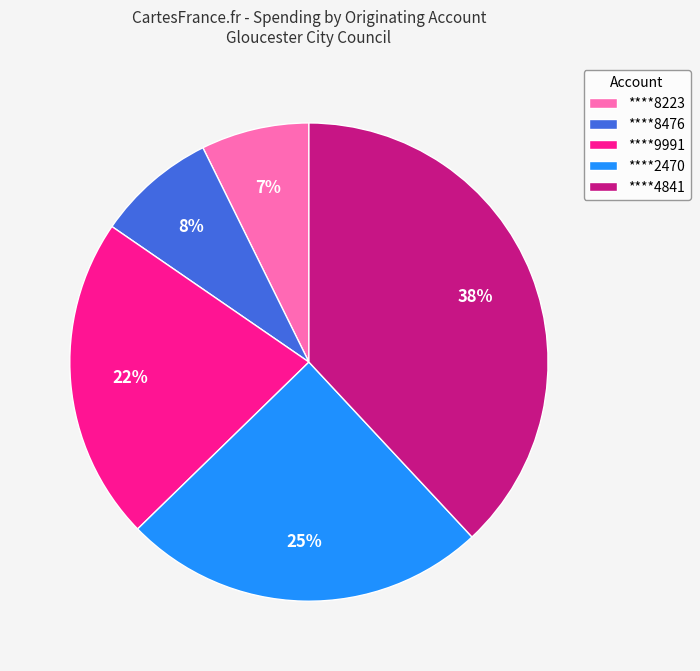

How many slices are in this pie chart?

5